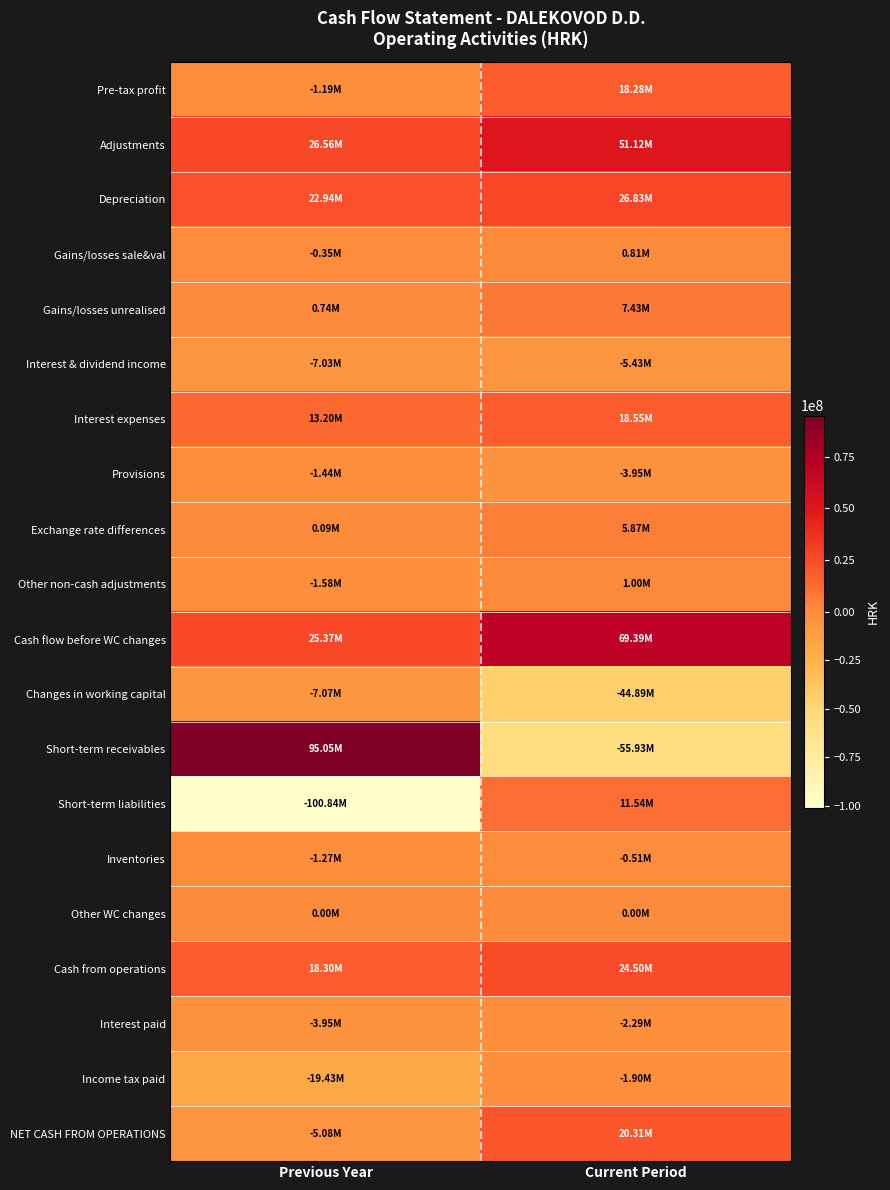

Which series has the widest spread of values?

Short-term receivables